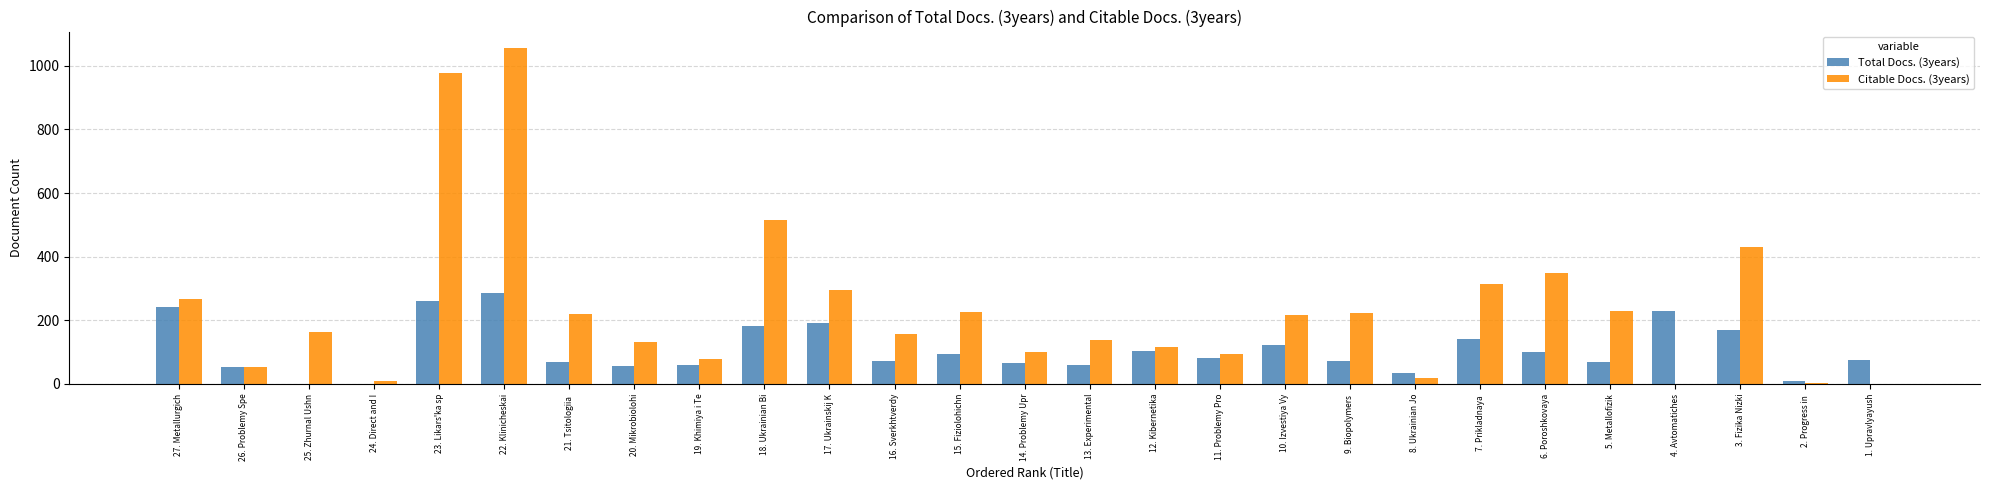

The value of Citable Docs. (3years) at 11. Problemy Pro is 93. True or false?

True